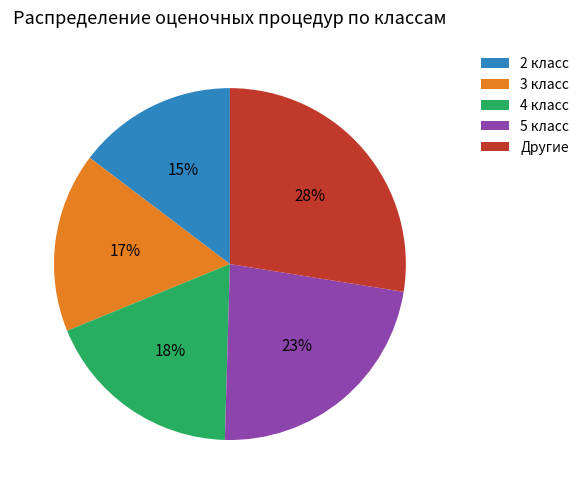

Rank the categories by value from highest to lowest.

Другие, 5 класс, 4 класс, 3 класс, 2 класс